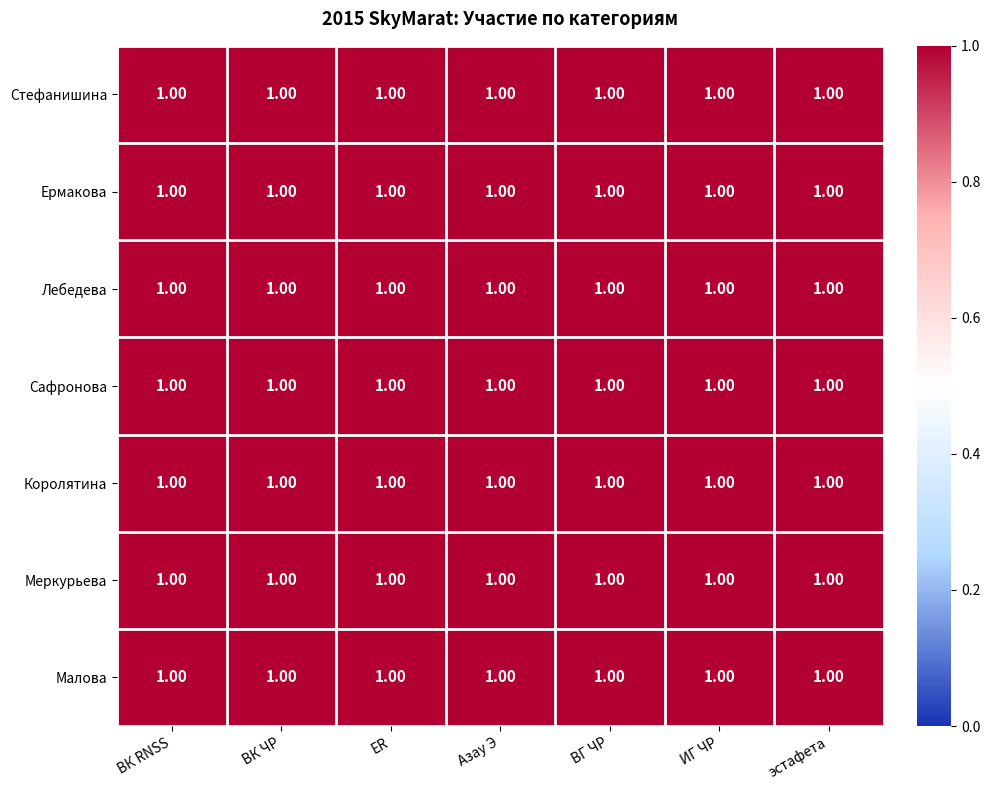

True or false: 5 has a value of 0 at 13.

False